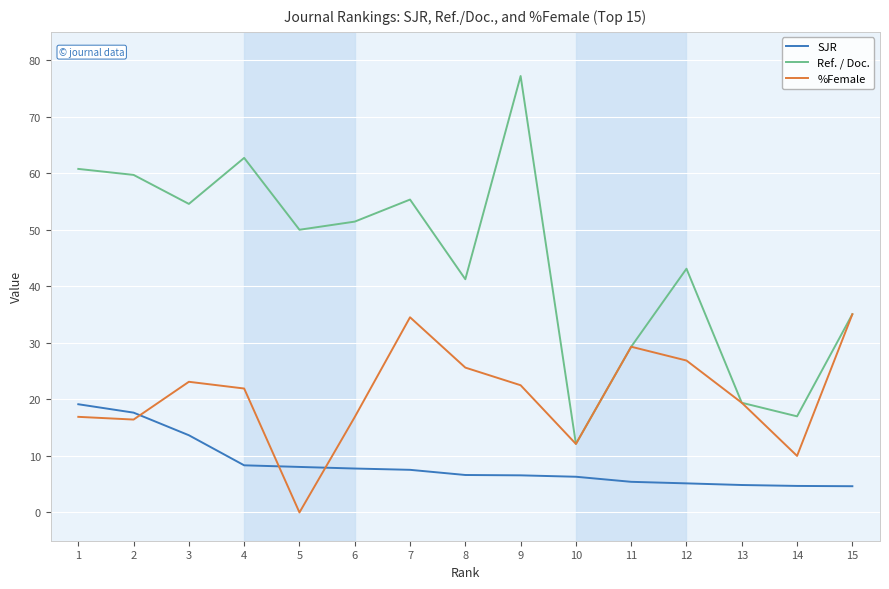

What are all the series names shown in the legend?

SJR, Ref. / Doc., %Female